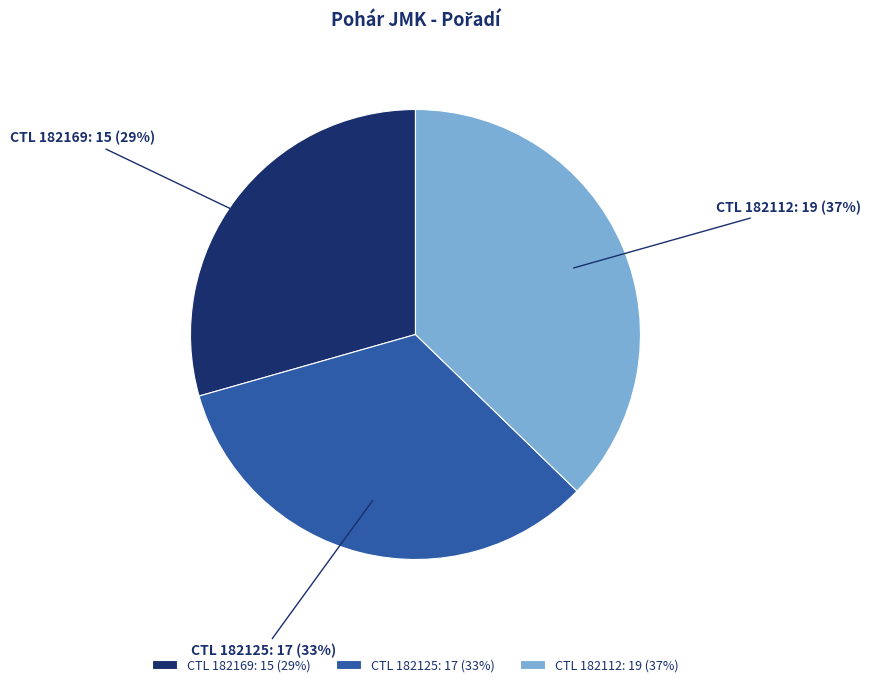

Is it true that CTL 182112: 19 (37%) is 37% of the pie?

True